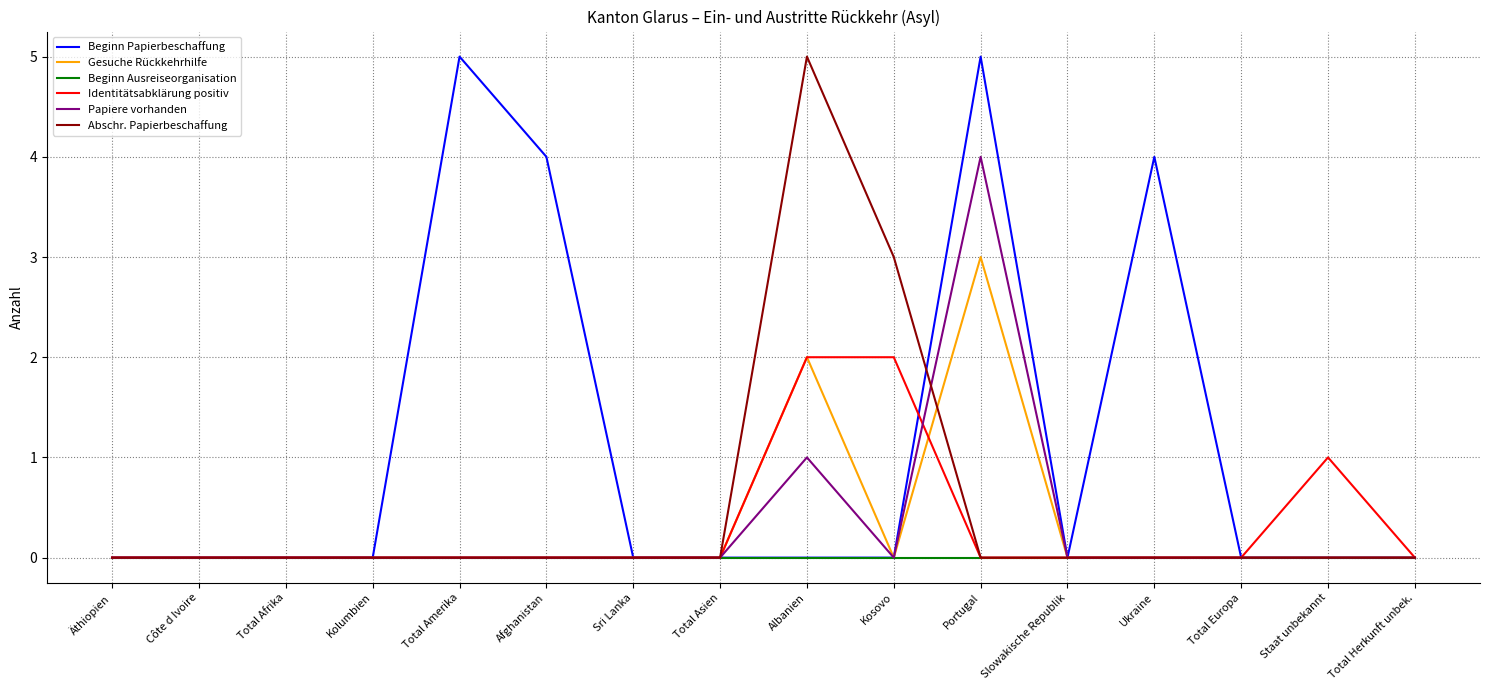

Reading left to right, transcribe all the data shown in this chart.

Beginn Papierbeschaffung: Äthiopien=0	Côte d Ivoire=0	Total Afrika=0	Kolumbien=0	Total Amerika=5	Afghanistan=4	Sri Lanka=0	Total Asien=0	Albanien=0	Kosovo=0	Portugal=5	Slowakische Republik=0	Ukraine=4	Total Europa=0	Staat unbekannt=0	Total Herkunft unbek.=0
Gesuche Rückkehrhilfe: Äthiopien=0	Côte d Ivoire=0	Total Afrika=0	Kolumbien=0	Total Amerika=0	Afghanistan=0	Sri Lanka=0	Total Asien=0	Albanien=2	Kosovo=0	Portugal=3	Slowakische Republik=0	Ukraine=0	Total Europa=0	Staat unbekannt=0	Total Herkunft unbek.=0
Beginn Ausreiseorganisation: Äthiopien=0	Côte d Ivoire=0	Total Afrika=0	Kolumbien=0	Total Amerika=0	Afghanistan=0	Sri Lanka=0	Total Asien=0	Albanien=0	Kosovo=0	Portugal=0	Slowakische Republik=0	Ukraine=0	Total Europa=0	Staat unbekannt=0	Total Herkunft unbek.=0
Identitätsabklärung positiv: Äthiopien=0	Côte d Ivoire=0	Total Afrika=0	Kolumbien=0	Total Amerika=0	Afghanistan=0	Sri Lanka=0	Total Asien=0	Albanien=2	Kosovo=2	Portugal=0	Slowakische Republik=0	Ukraine=0	Total Europa=0	Staat unbekannt=1	Total Herkunft unbek.=0
Papiere vorhanden: Äthiopien=0	Côte d Ivoire=0	Total Afrika=0	Kolumbien=0	Total Amerika=0	Afghanistan=0	Sri Lanka=0	Total Asien=0	Albanien=1	Kosovo=0	Portugal=4	Slowakische Republik=0	Ukraine=0	Total Europa=0	Staat unbekannt=0	Total Herkunft unbek.=0
Abschr. Papierbeschaffung: Äthiopien=0	Côte d Ivoire=0	Total Afrika=0	Kolumbien=0	Total Amerika=0	Afghanistan=0	Sri Lanka=0	Total Asien=0	Albanien=5	Kosovo=3	Portugal=0	Slowakische Republik=0	Ukraine=0	Total Europa=0	Staat unbekannt=0	Total Herkunft unbek.=0